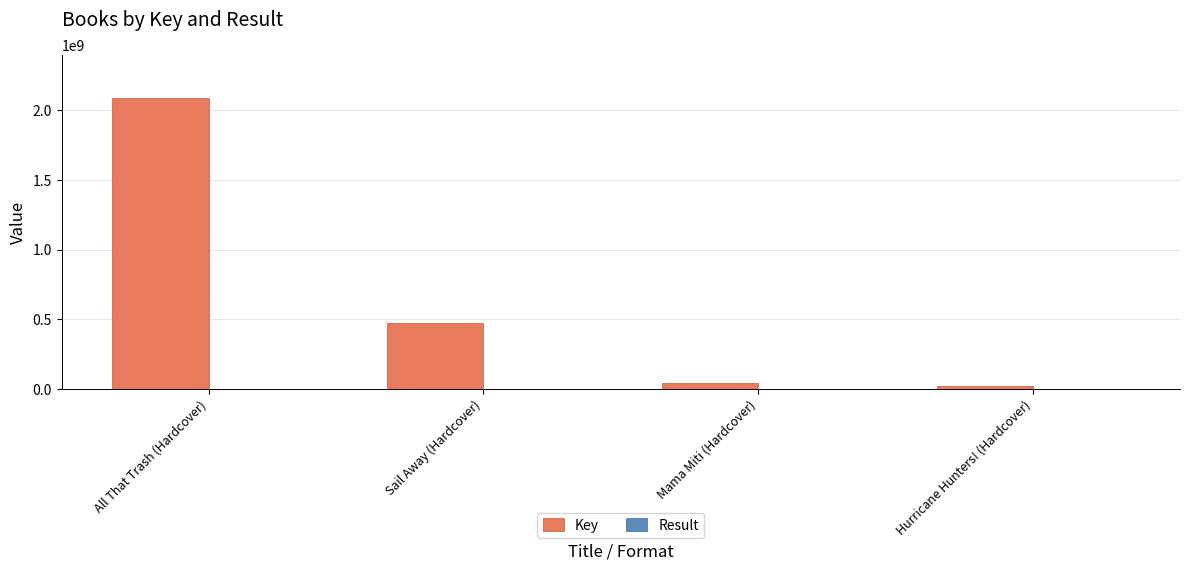

What is the spread (max minus min) of values at All That Trash (Hardcover)?

2084541568